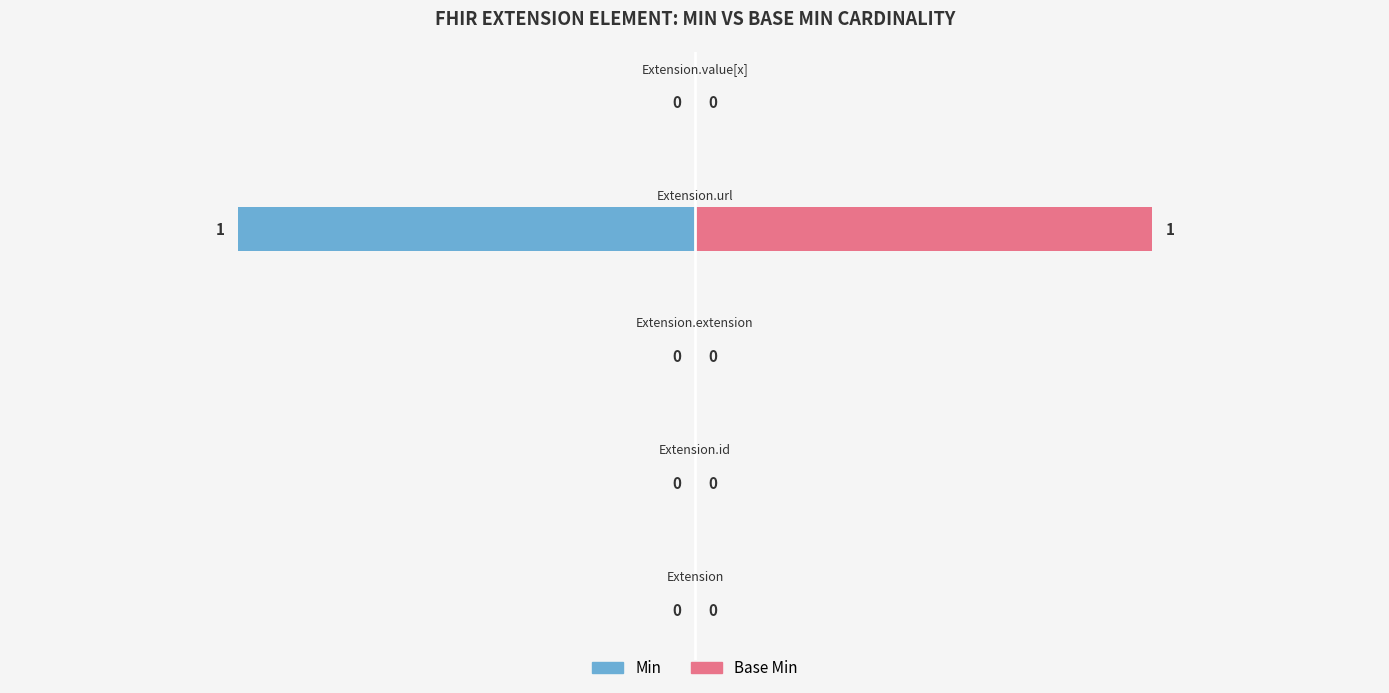

List the series in order of their overall mean, lowest first.

Min, Base Min